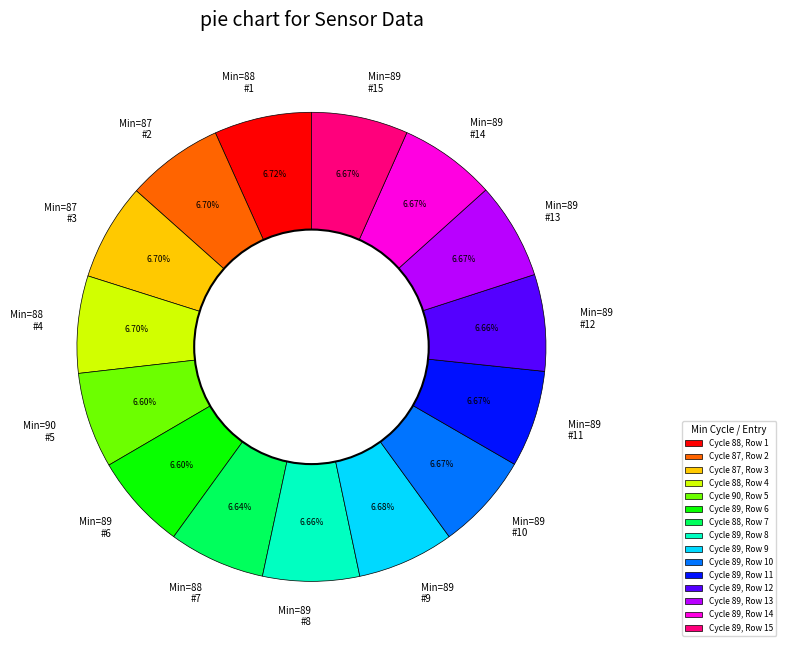

Combined, do Min=89 #8 and Min=89 #11 account for over 50%?

No